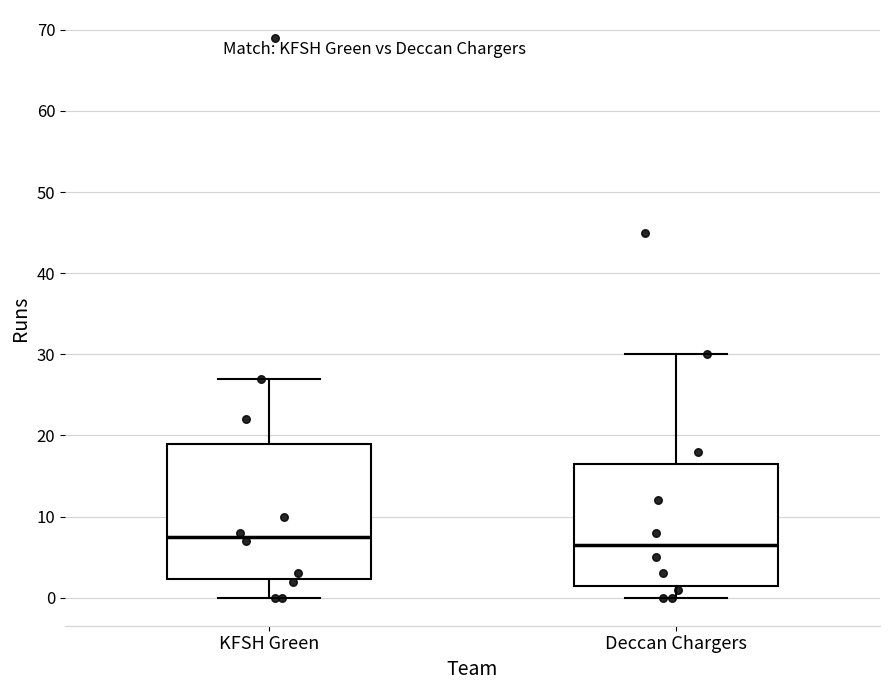

Which box is the tallest, from its lower edge to its upper edge?

KFSH Green